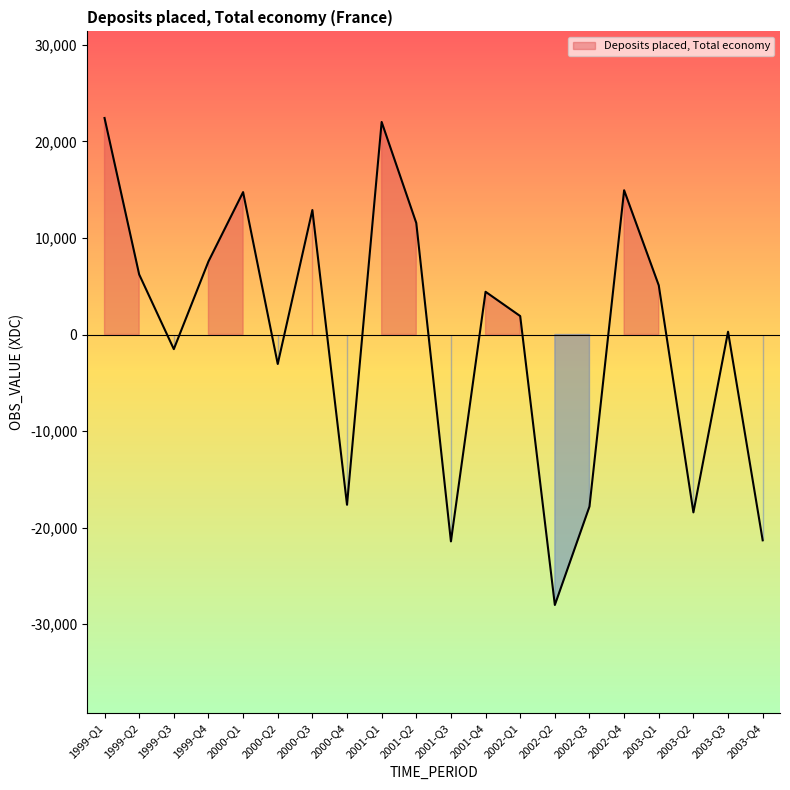

How many data points does each series have?

20